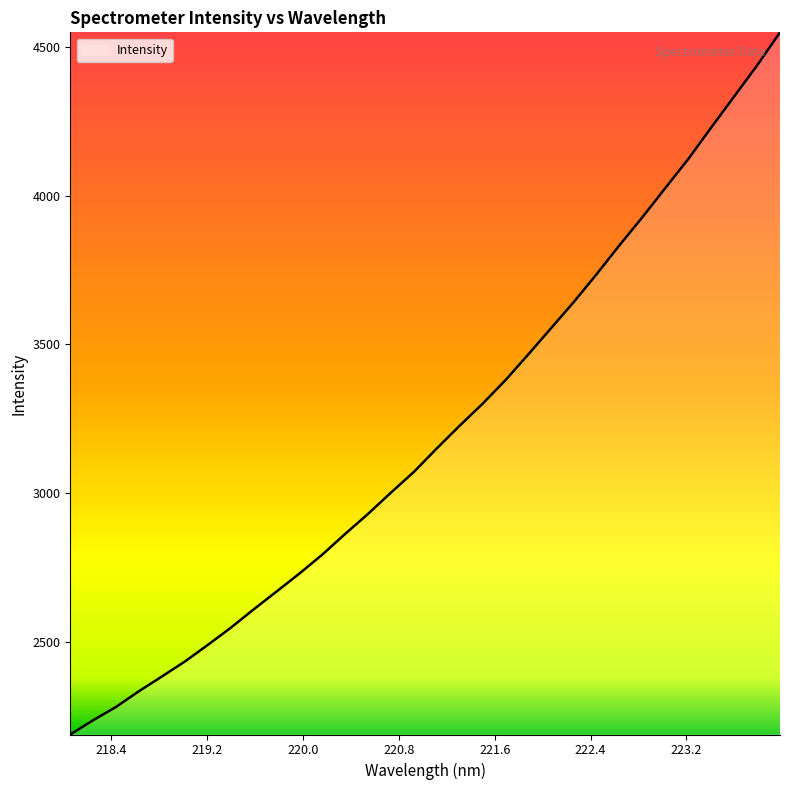

What is the difference between the maximum and minimum values?

2358.8